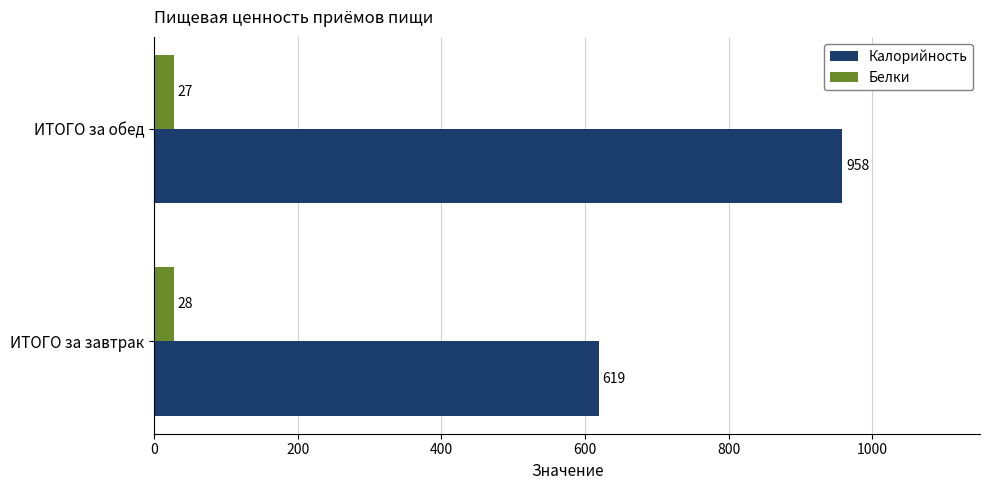

What is the difference between the maximum and minimum values in the Калорийность series?

339.4